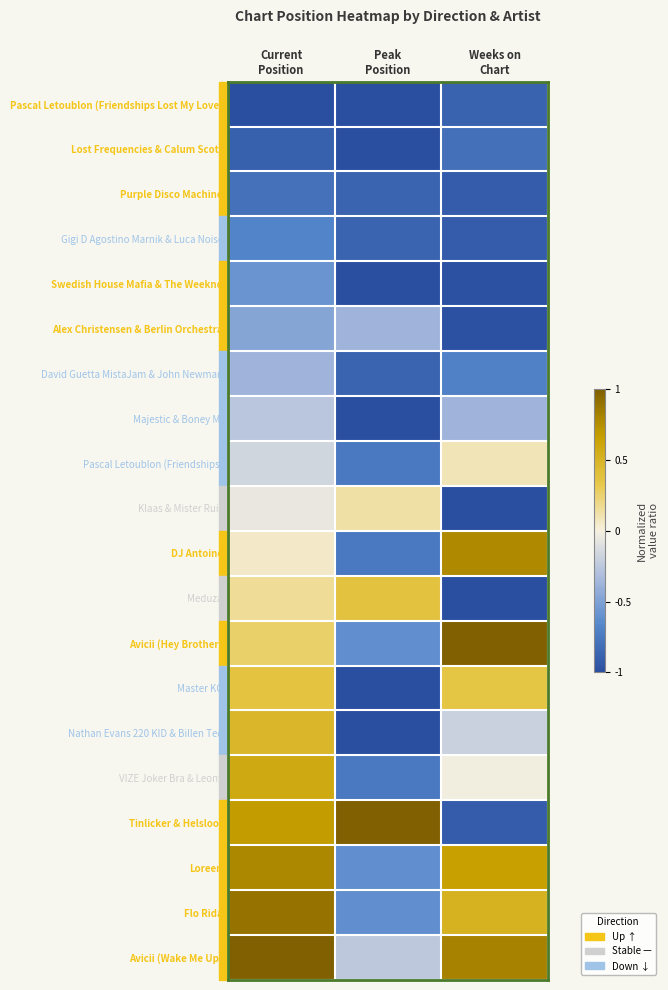

Which category has the highest value across all series?

Weeks on
Chart